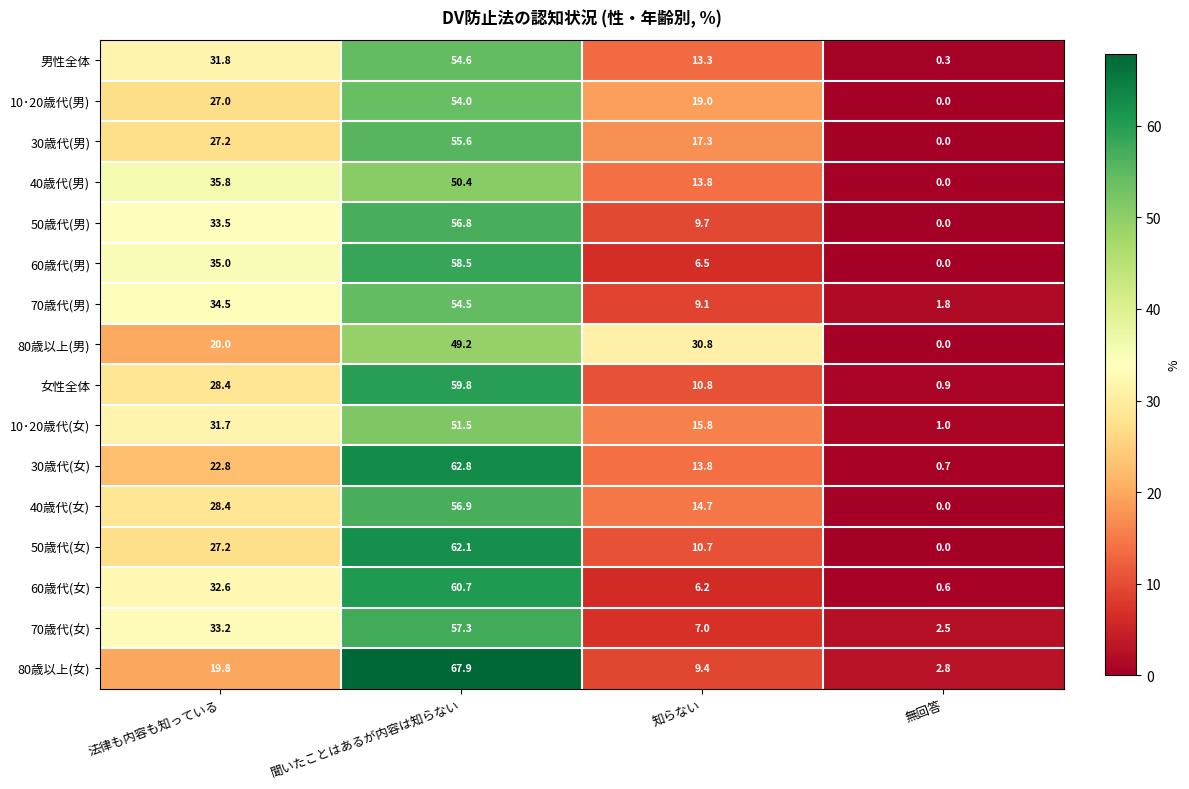

Which series changed the most between 法律も内容も知っている and 聞いたことはあるが内容は知らない?

80歳以上(女)